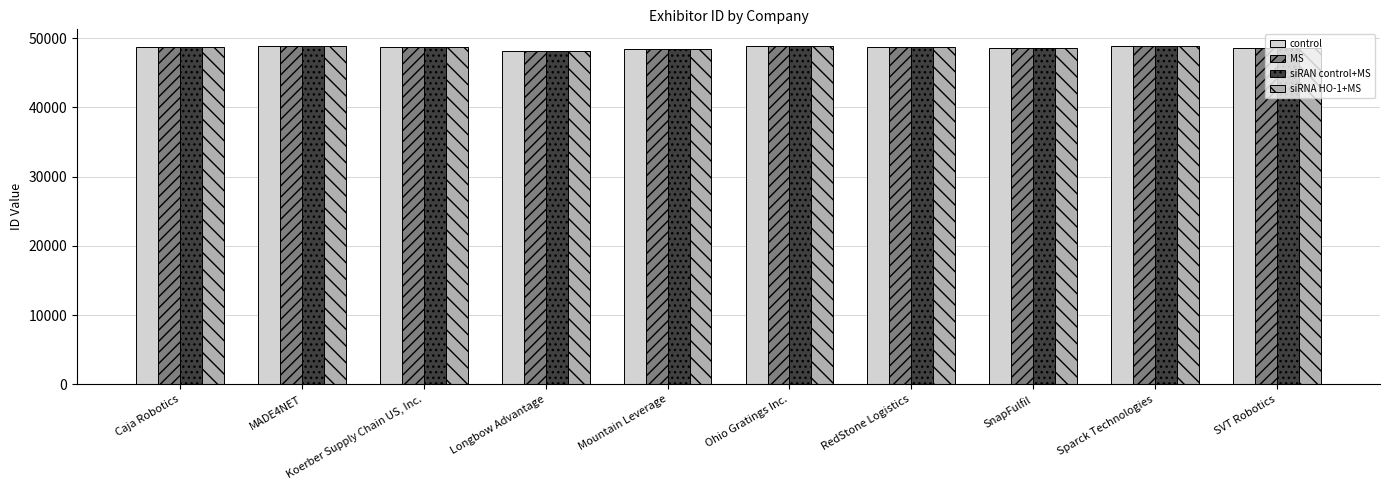

The value of siRAN control+MS at MADE4NET is 86306. True or false?

False